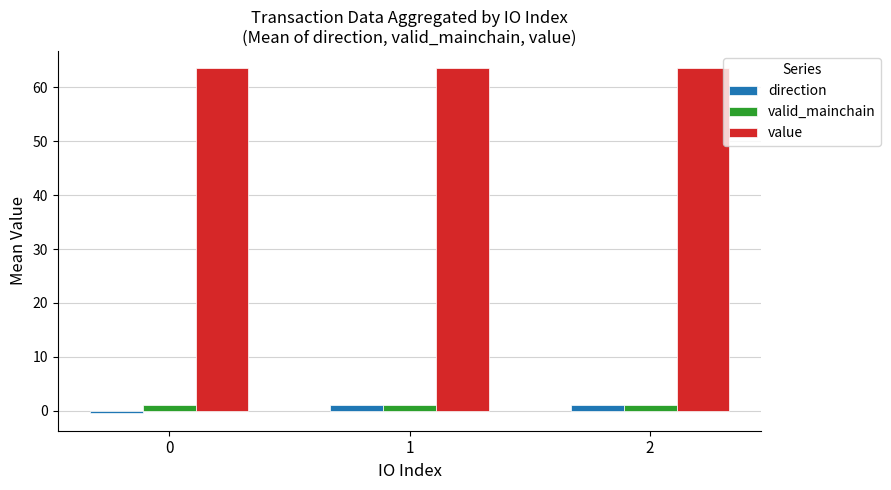

How many bars are there in each group?

3